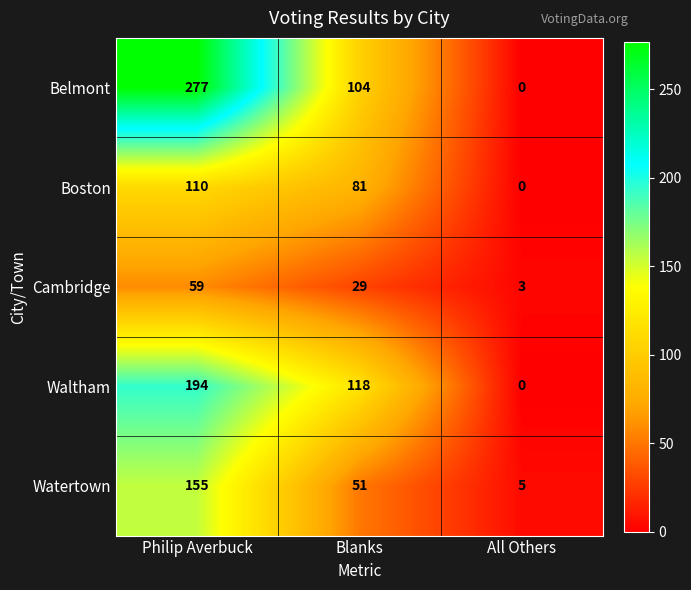

What is the maximum value shown in the chart?

277